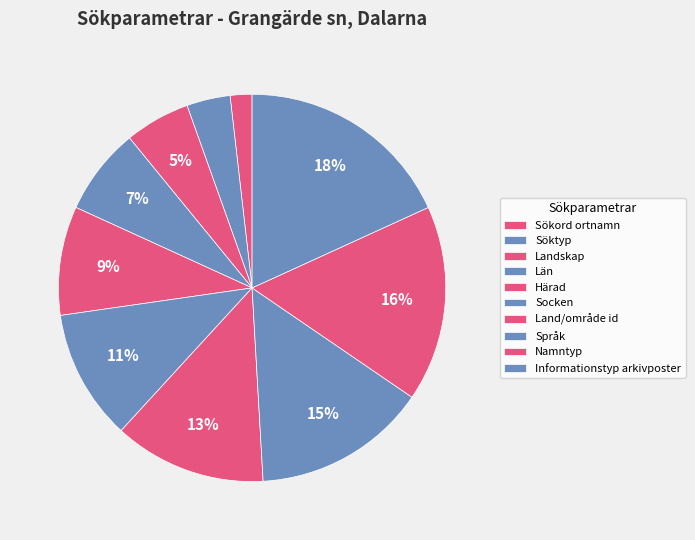

How much of the chart is everything except Socken?

89.1%